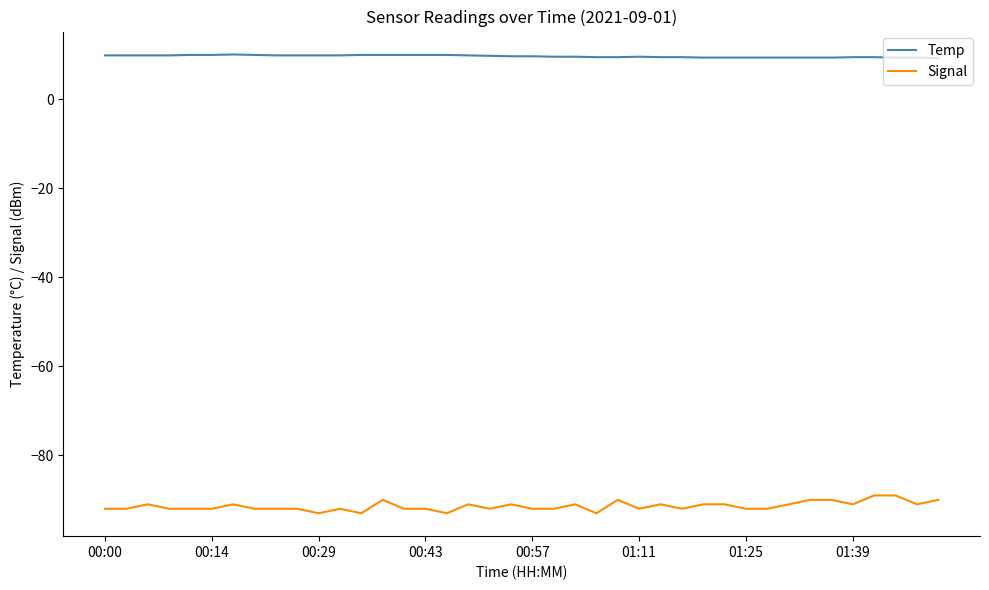

List the series in order of their peak value, highest first.

Temp, Signal